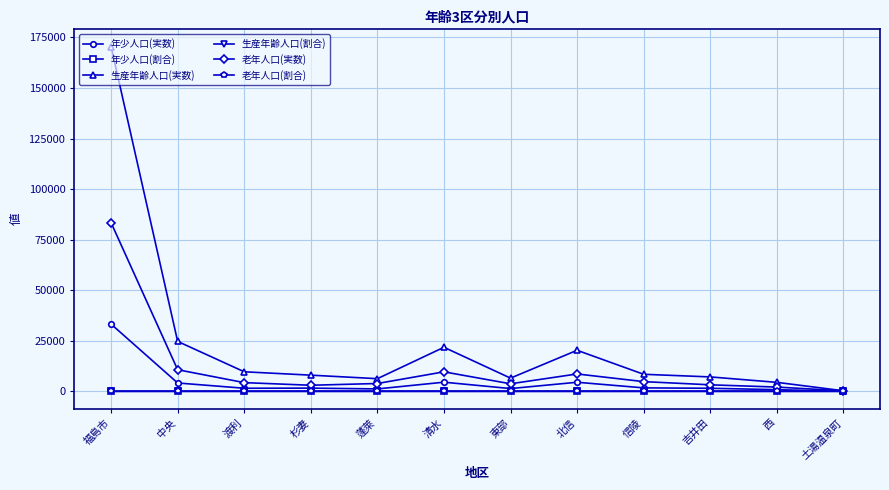

True or false: 生産年齢人口(実数) has a value of 6535.0 at 東部.

True